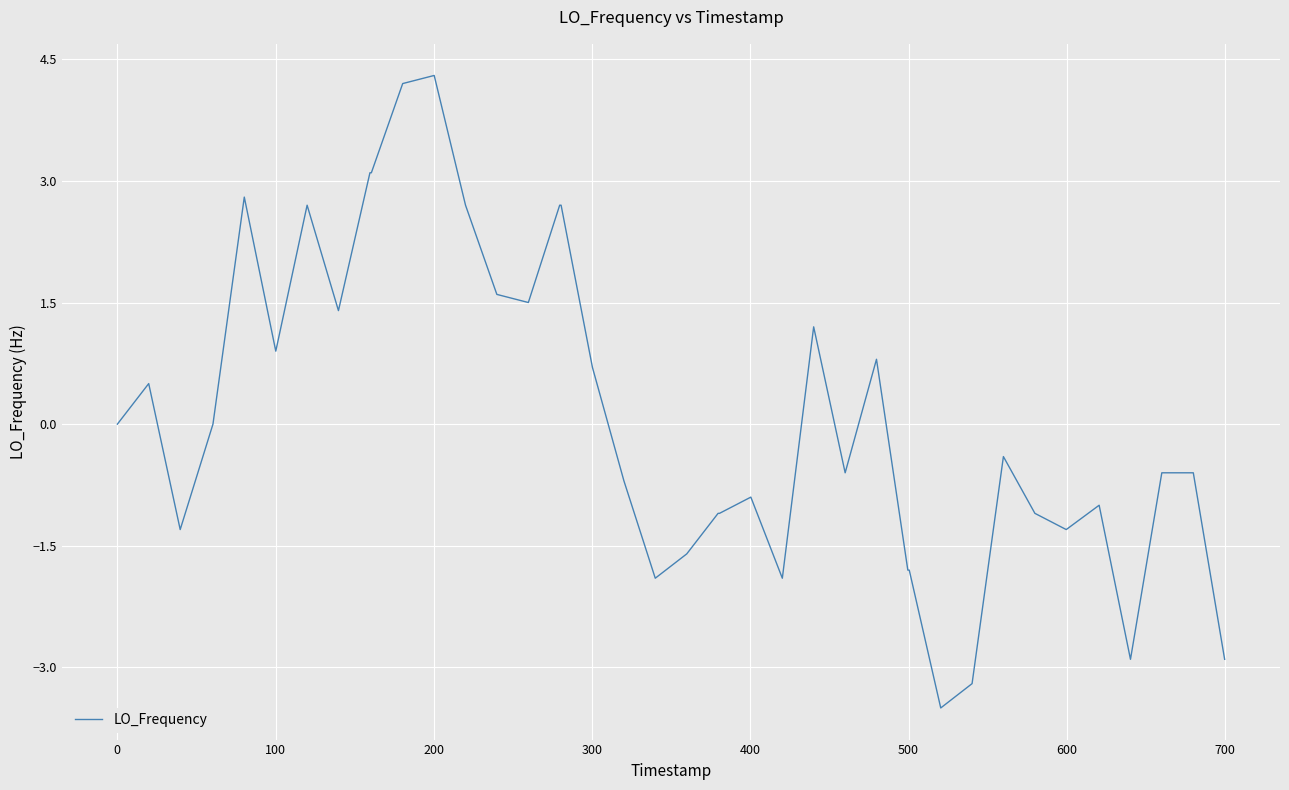

Count the number of categories in the chart.

40